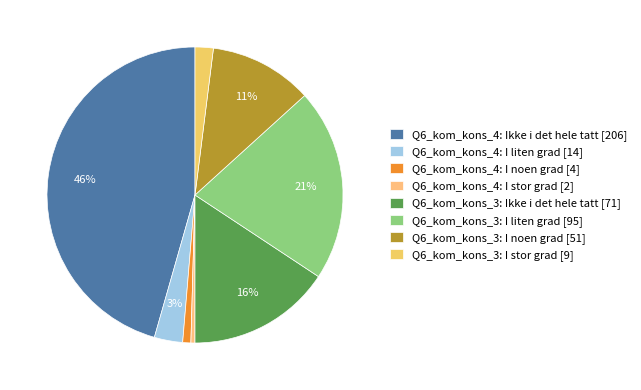

Between Q6_kom_kons_3: I stor grad [9] and Q6_kom_kons_4: I stor grad [2], which is larger?

Q6_kom_kons_3: I stor grad [9]